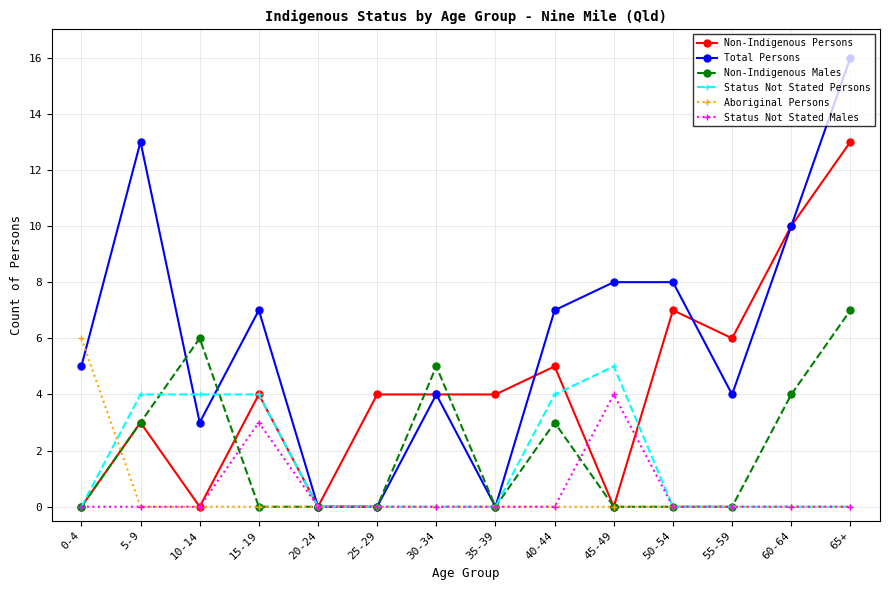

Reading right to left, what are all the values shown in this chart?

Non-Indigenous Persons: 65+=13	60-64=10	55-59=6	50-54=7	45-49=0	40-44=5	35-39=4	30-34=4	25-29=4	20-24=0	15-19=4	10-14=0	5-9=3	0-4=0
Total Persons: 65+=16	60-64=10	55-59=4	50-54=8	45-49=8	40-44=7	35-39=0	30-34=4	25-29=0	20-24=0	15-19=7	10-14=3	5-9=13	0-4=5
Non-Indigenous Males: 65+=7	60-64=4	55-59=0	50-54=0	45-49=0	40-44=3	35-39=0	30-34=5	25-29=0	20-24=0	15-19=0	10-14=6	5-9=3	0-4=0
Status Not Stated Persons: 65+=0	60-64=0	55-59=0	50-54=0	45-49=5	40-44=4	35-39=0	30-34=0	25-29=0	20-24=0	15-19=4	10-14=4	5-9=4	0-4=0
Aboriginal Persons: 65+=0	60-64=0	55-59=0	50-54=0	45-49=0	40-44=0	35-39=0	30-34=0	25-29=0	20-24=0	15-19=0	10-14=0	5-9=0	0-4=6
Status Not Stated Males: 65+=0	60-64=0	55-59=0	50-54=0	45-49=4	40-44=0	35-39=0	30-34=0	25-29=0	20-24=0	15-19=3	10-14=0	5-9=0	0-4=0